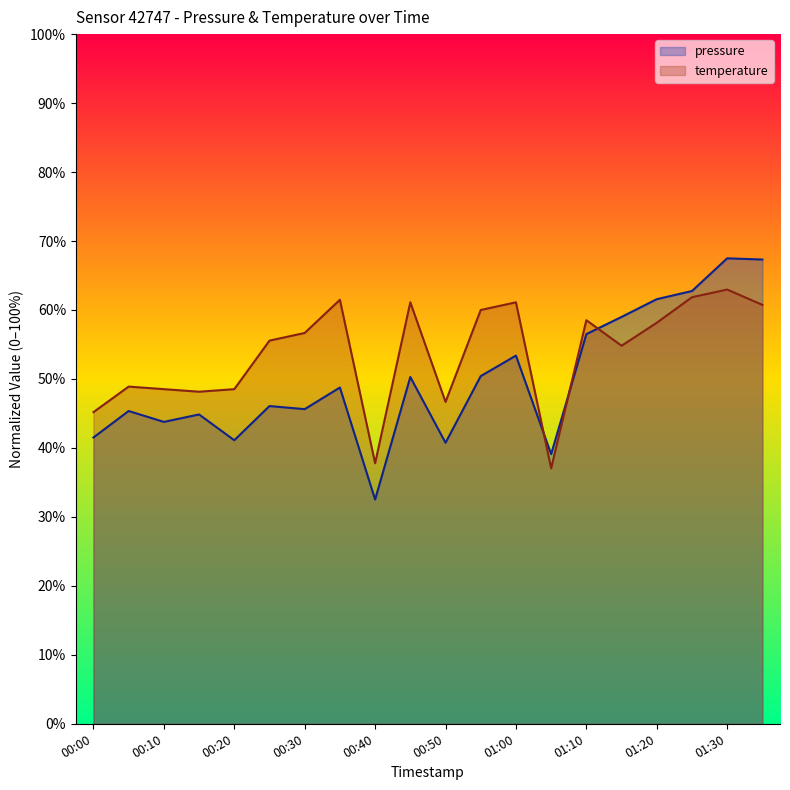

Which has a higher value, 00:25 or 00:45?

00:45